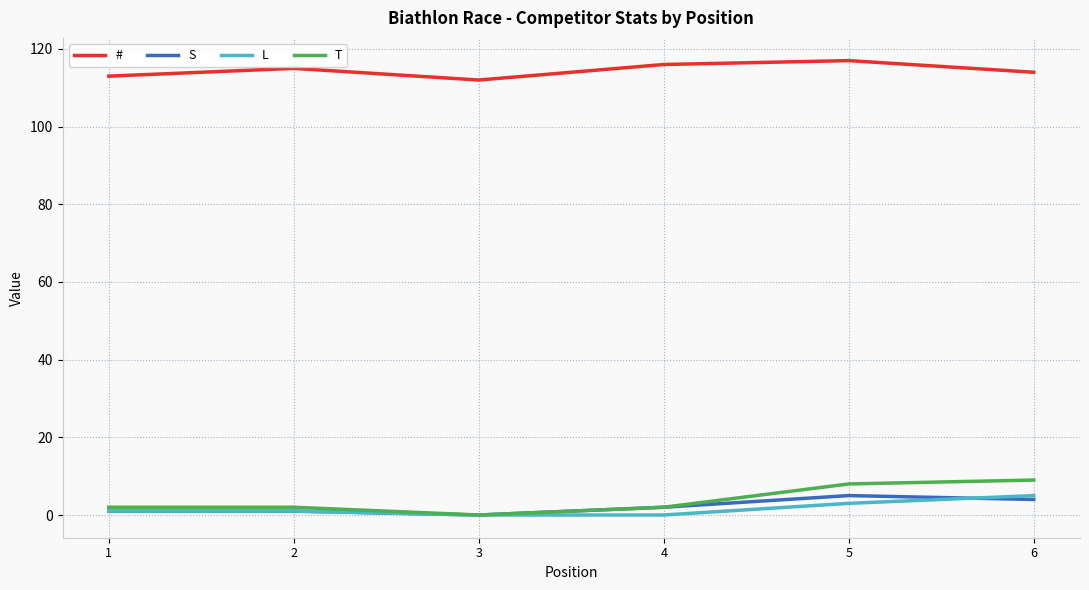

Between 1 and 5, which series saw the biggest shift?

T